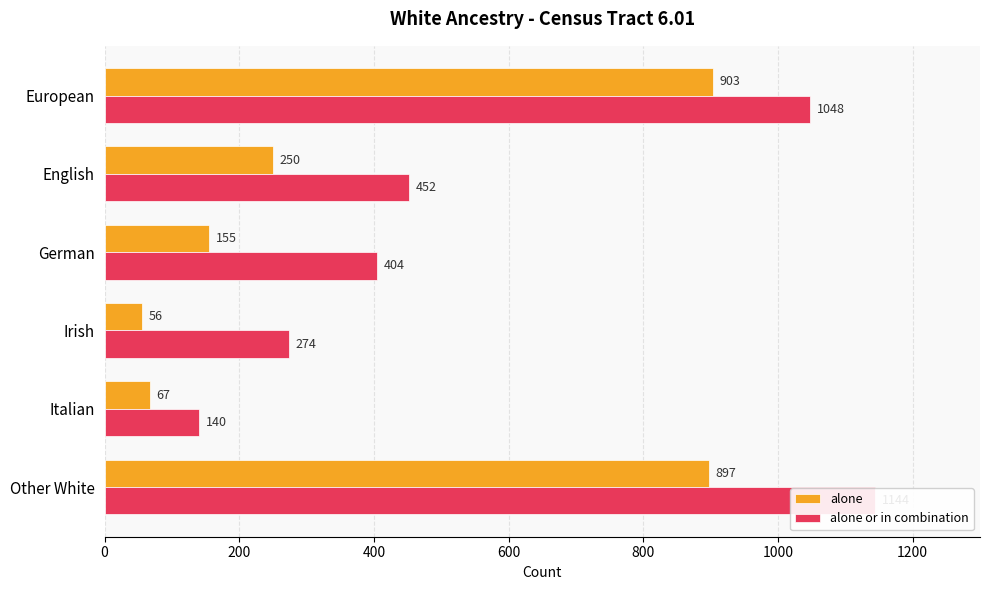

Which series changed the most between Irish and Other White?

alone or in combination